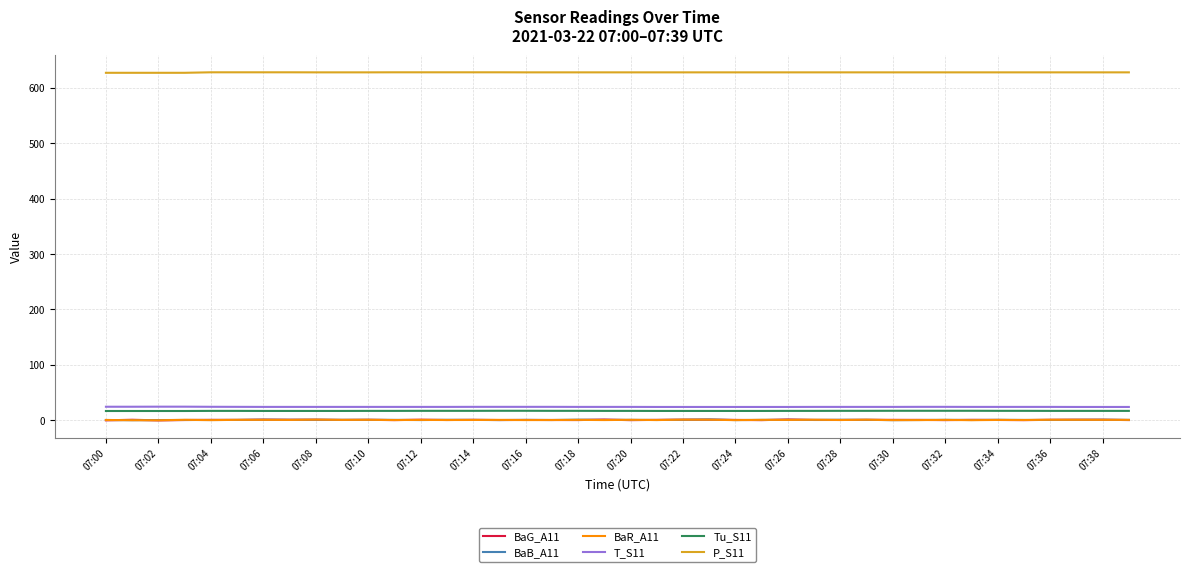

Which series has the largest total across all categories?

P_S11